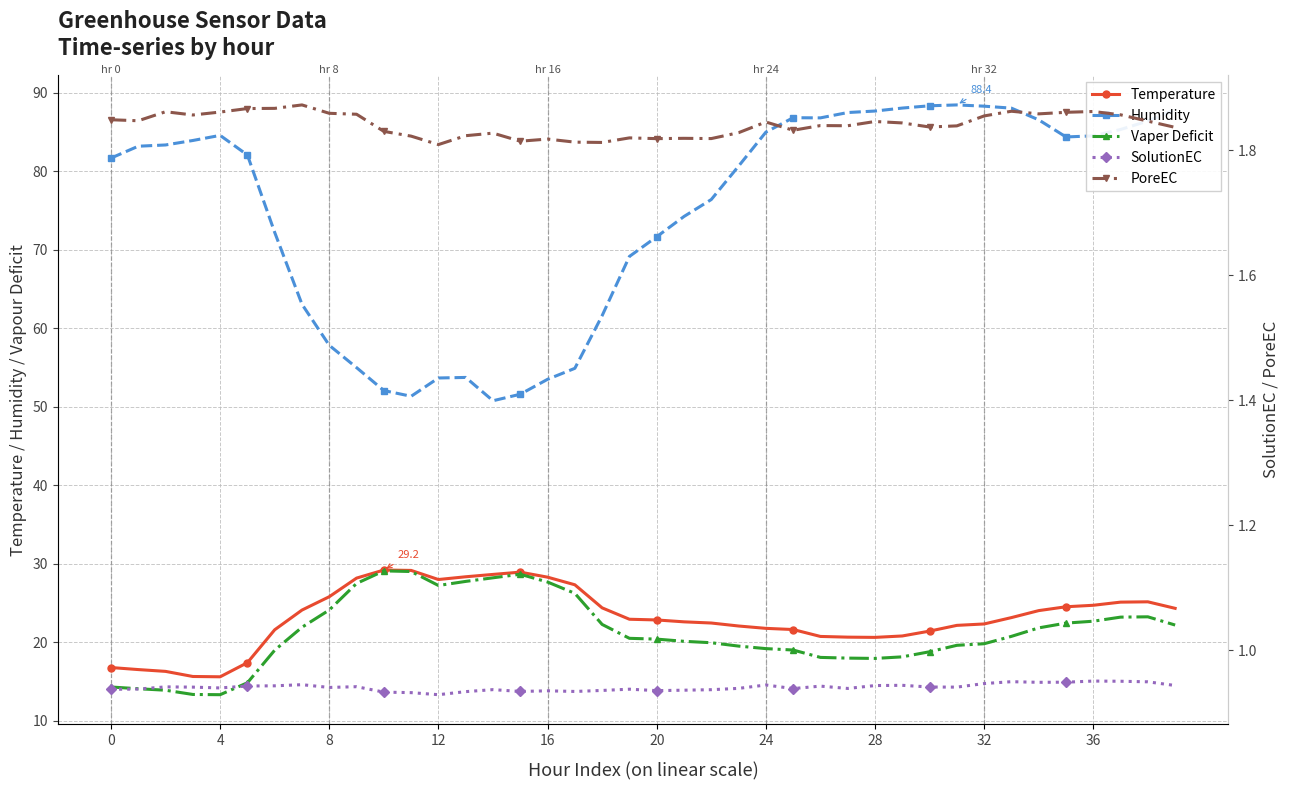

Is the value of Humidity at 35 greater than the value of PoreEC at 25?

Yes